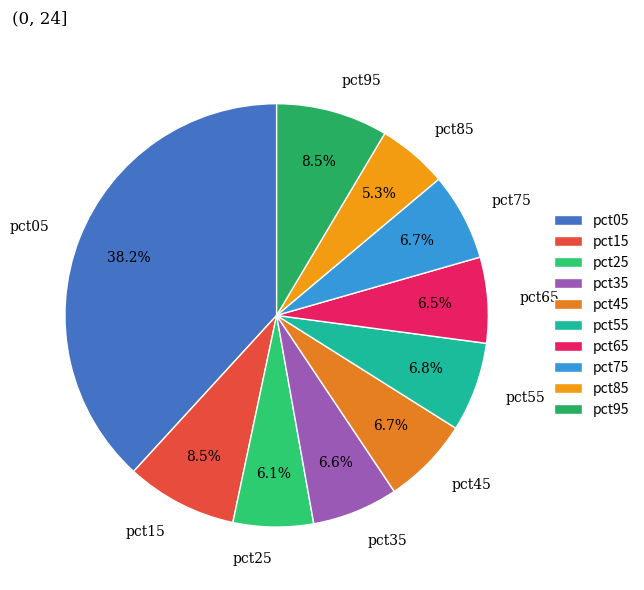

To the nearest percent, what is the difference between the largest and smallest slice percentages?

33%